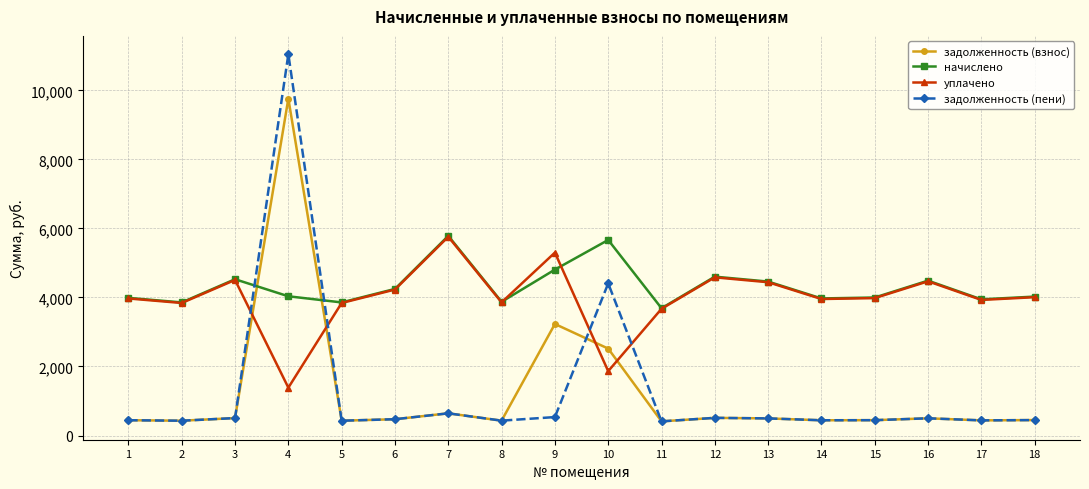

The value of уплачено at 11 is 4931.9. True or false?

False